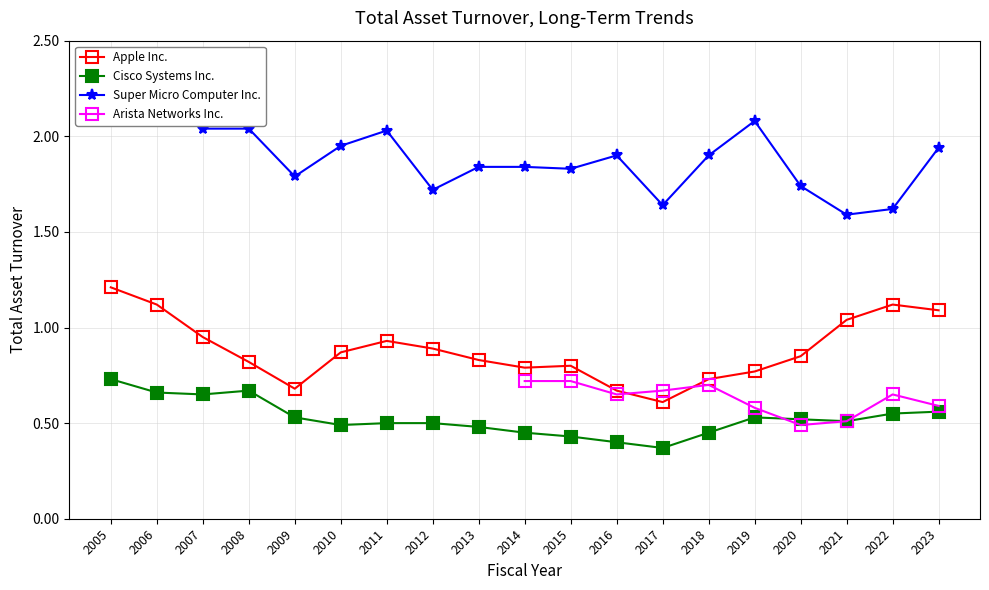

True or false: Cisco Systems Inc. and Apple Inc. intersect in this chart.

False